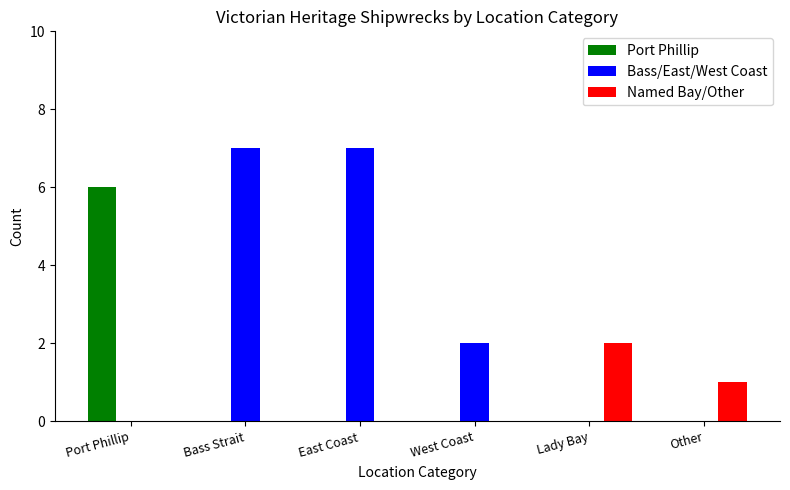

What is the spread (max minus min) of values at Port Phillip?

6